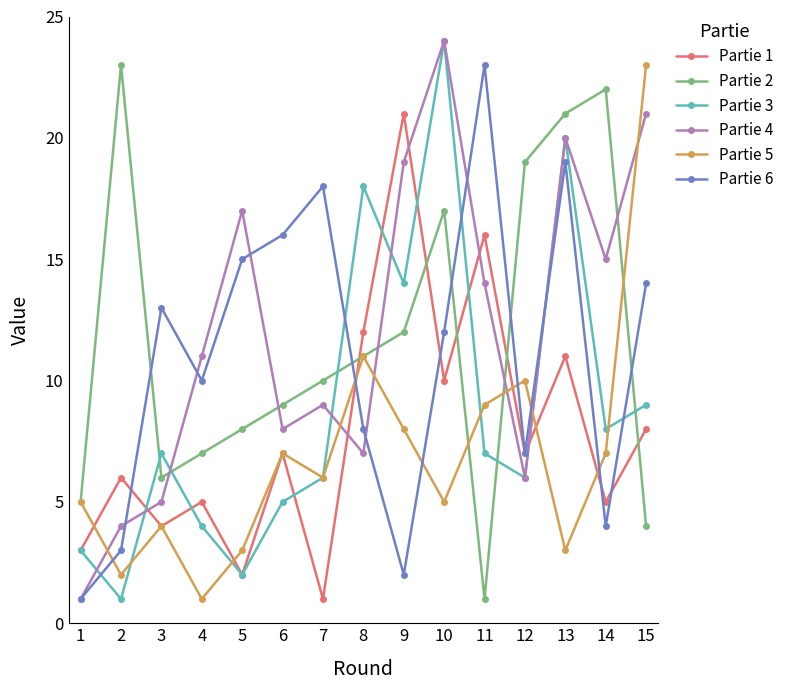

Does the chart display data point markers on the line(s)?

Yes